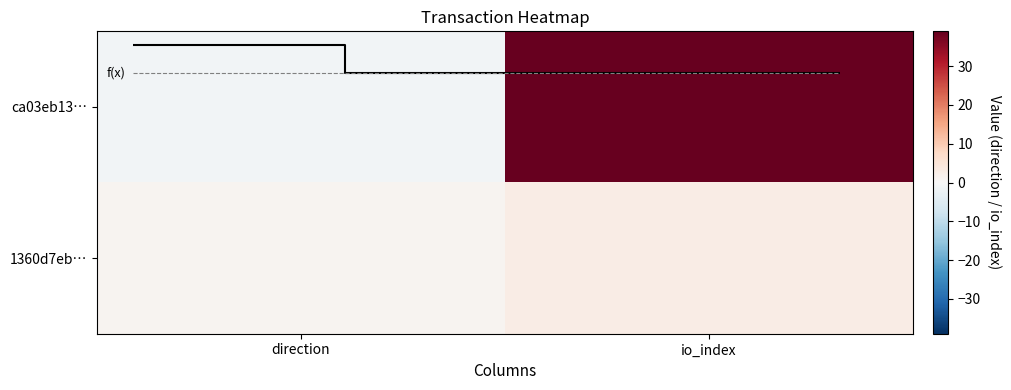

Is it true that ca03eb13… equals -1 at direction?

True